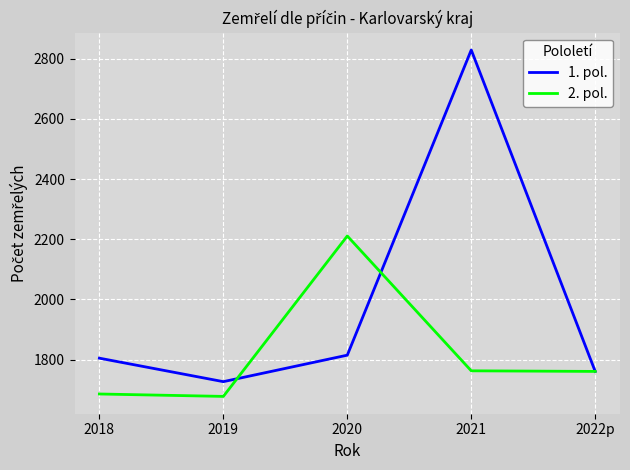

Is this an area chart (filled region under the line)?

No